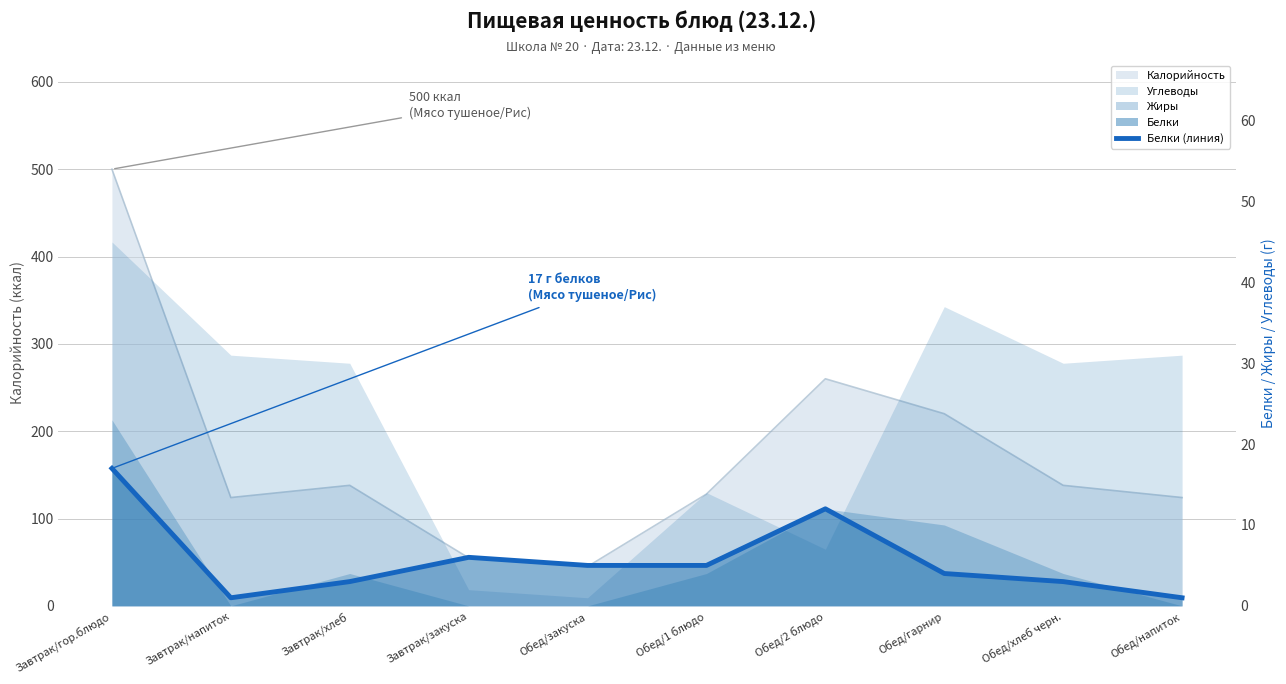

How many data points are above 5?

3